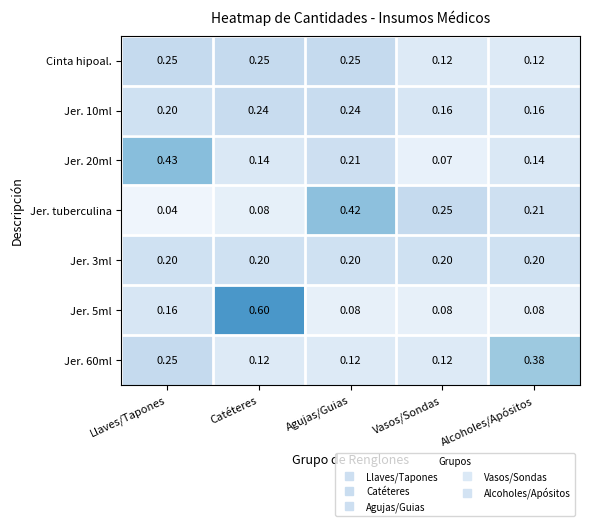

What is the total value across all series at Llaves/Tapones?

1.5